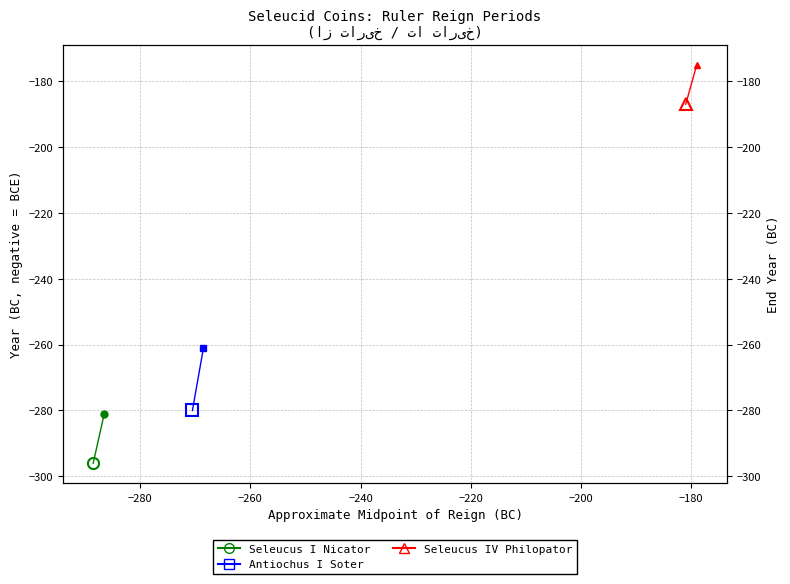

What is the approximate value of Seleucus IV Philopator reign at −280, to the nearest 5?

-175